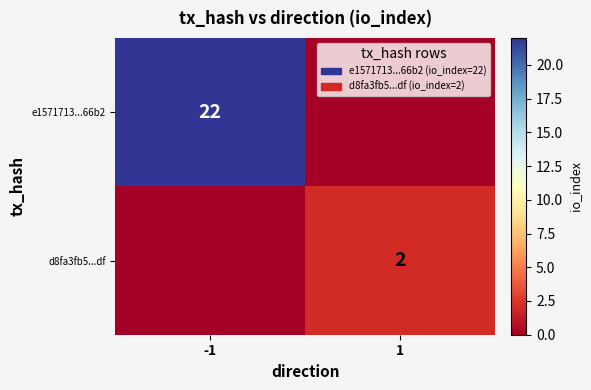

At which category is the sum across all series the highest?

-1